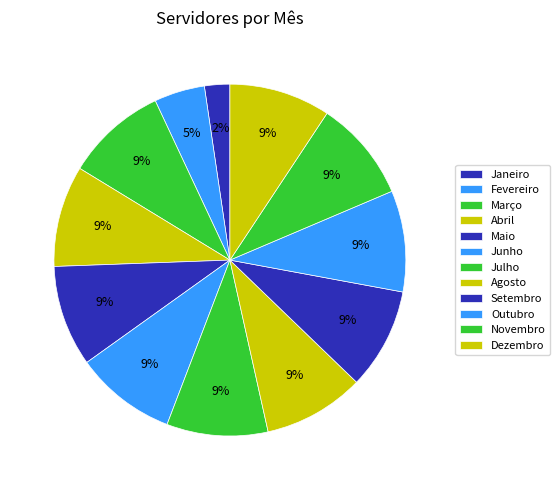

To the nearest percent, what percentage of the pie is Dezembro?

9%